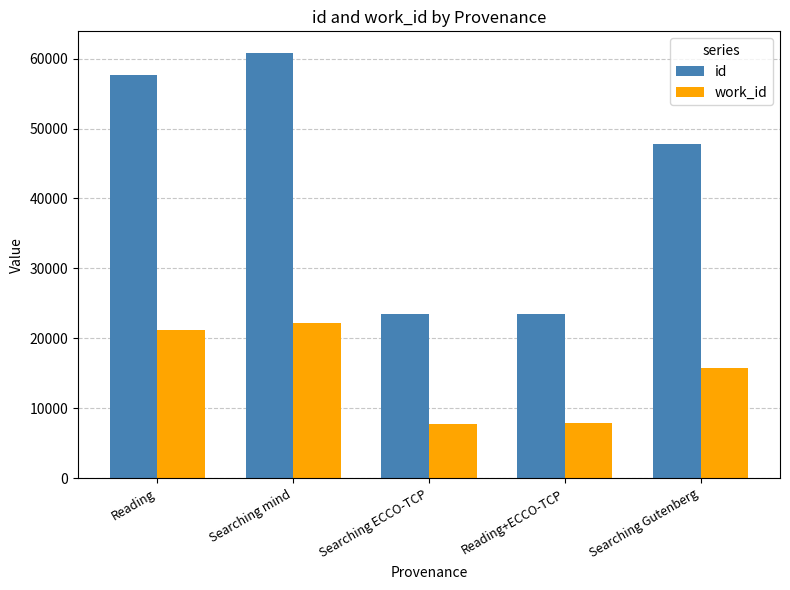

What is the value of the id bar at the 5th from the left?

47758